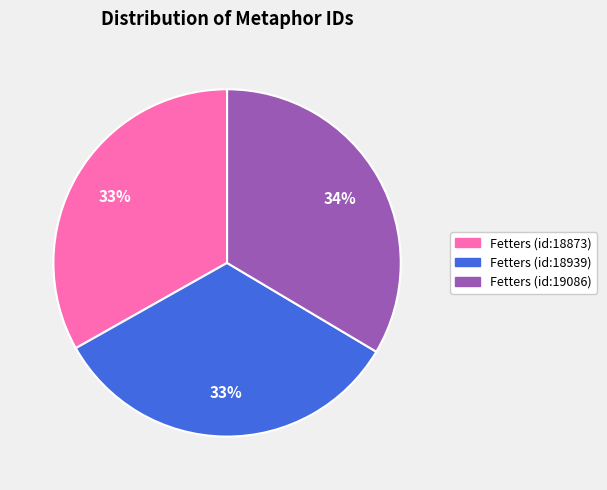

What percentage is the Fetters (id:19086) slice, to the nearest percent?

34%